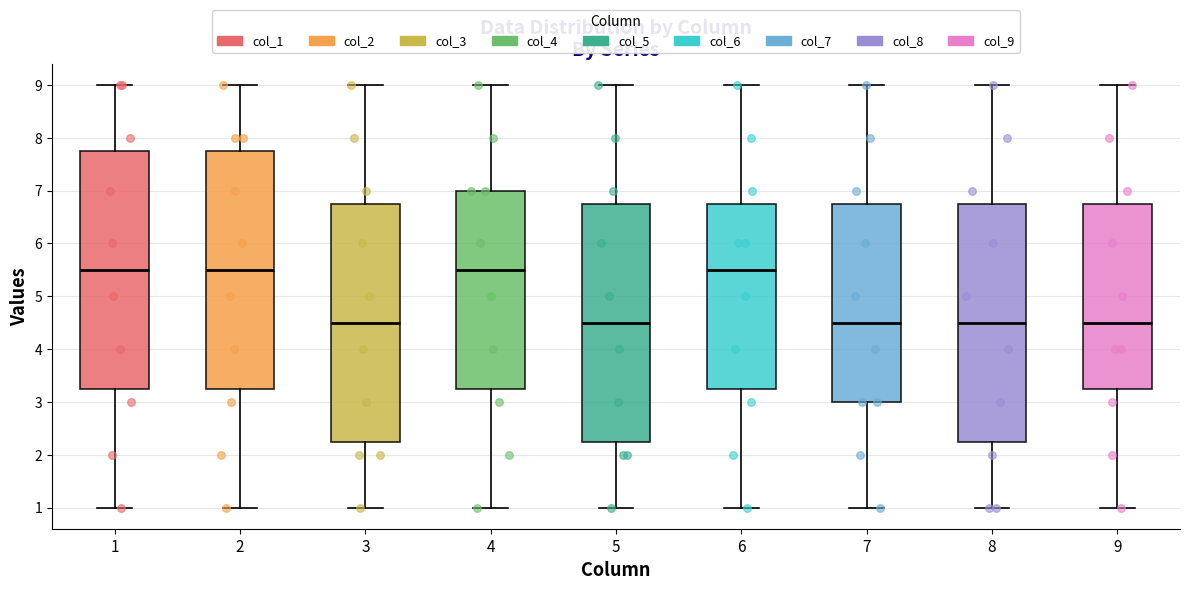

Where does the median line of the box at x = 1 sit on the y-axis? The values are not printed on the chart, so give them approximately, as read against the axis.

5.5